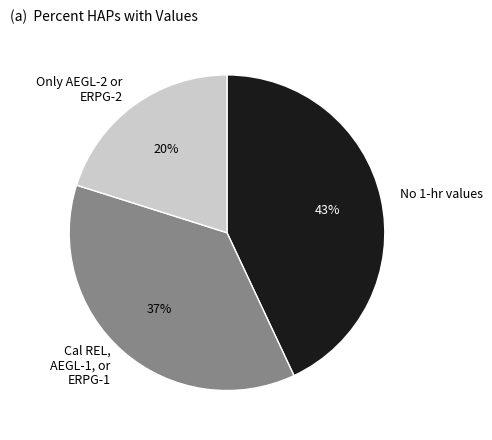

Combined, do No 1-hr values and Only AEGL-2 or ERPG-2 account for over 50%?

Yes